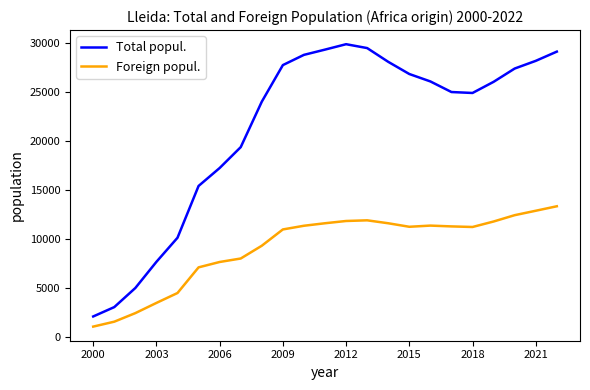

What is the difference between the maximum and minimum values in the Foreign popul. series?

12293